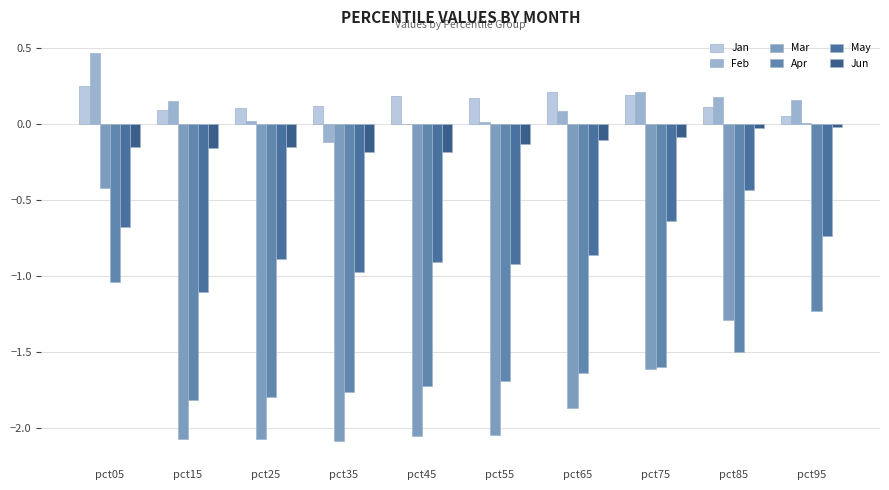

The Jan series shows 0.2 at pct35. True or false?

False